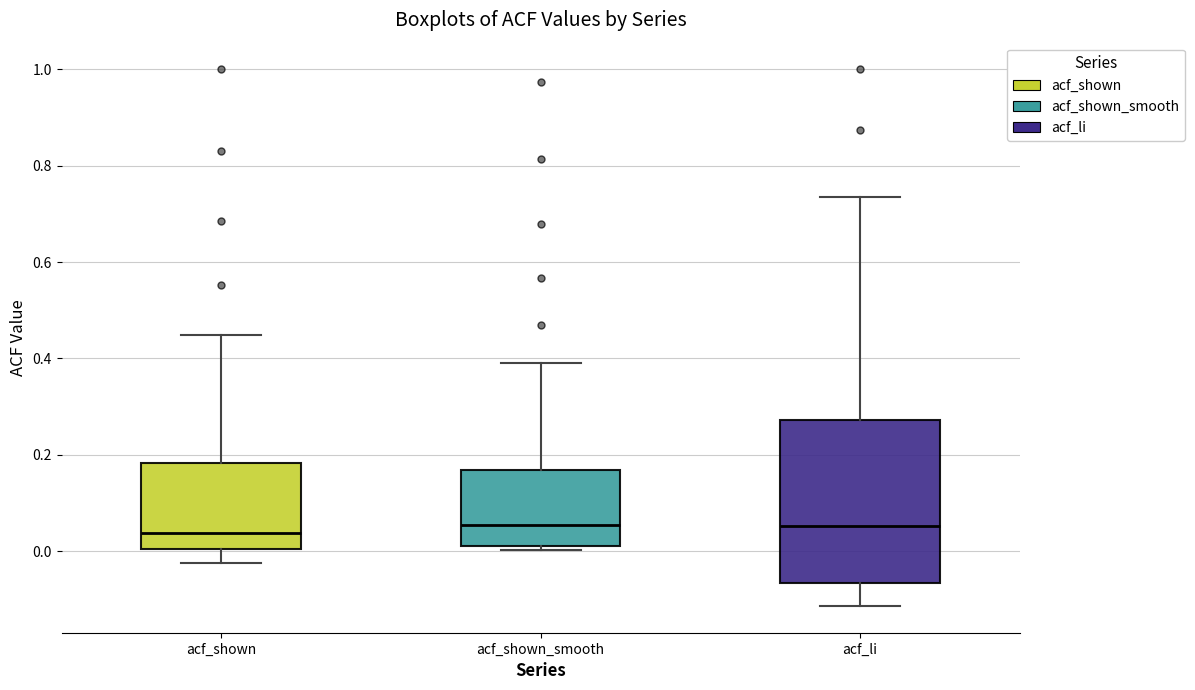

Reading left to right, transcribe this box plot: for each box, give where its median line is, the range the box spans, and where its two whiskers end, as read against the y-axis. The values are not printed on the chart, so give them approximately, as read against the axis.

acf_shown: median 0.04, box 0.00 to 0.18, whiskers -0.02 to 0.44
acf_shown_smooth: median 0.06, box 0.02 to 0.16, whiskers 0.00 to 0.40
acf_li: median 0.06, box -0.06 to 0.28, whiskers -0.12 to 0.74